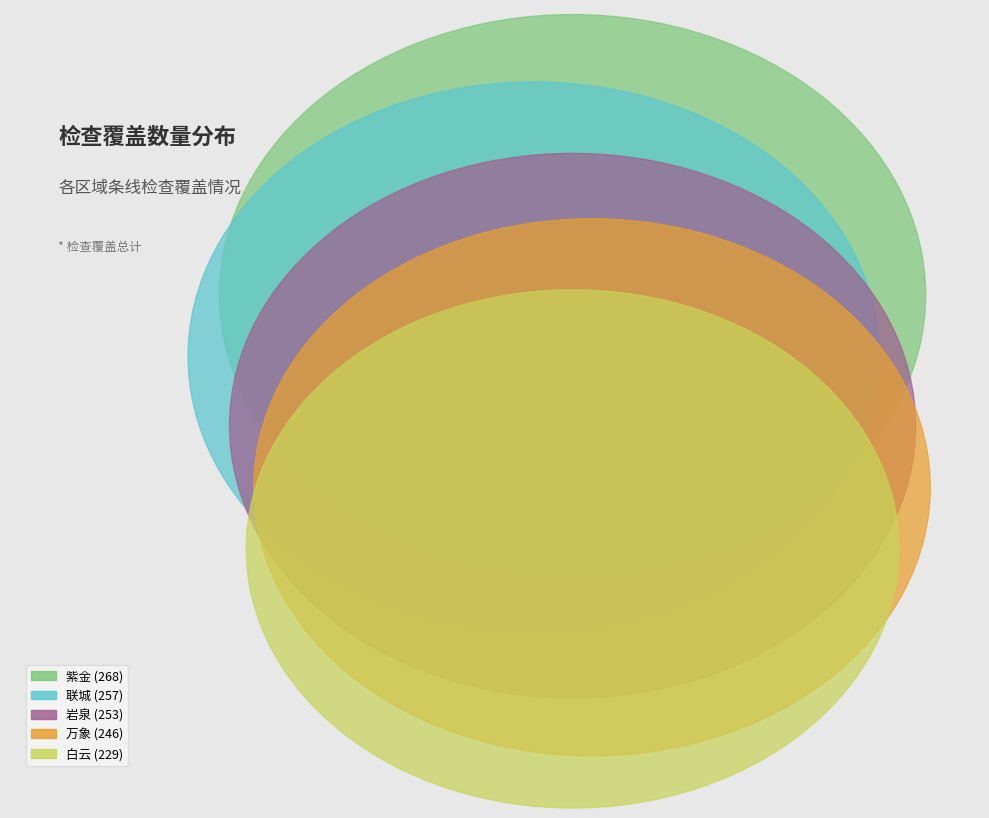

Approximately how many times larger is the value at 万象 compared to 联城?

1.0